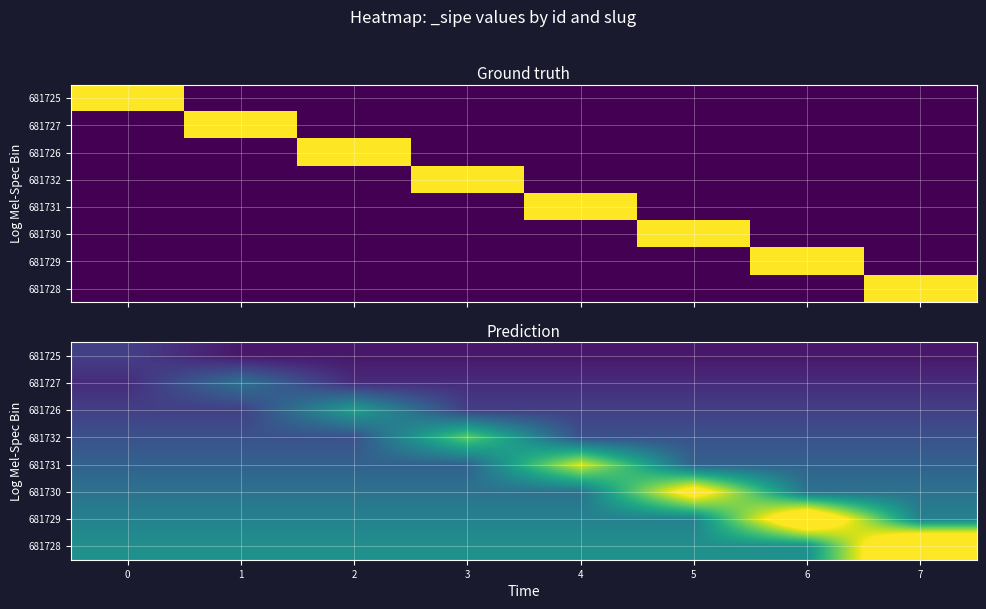

Is the value of 681730 at 6 greater than the value of 681726 at 2?

No